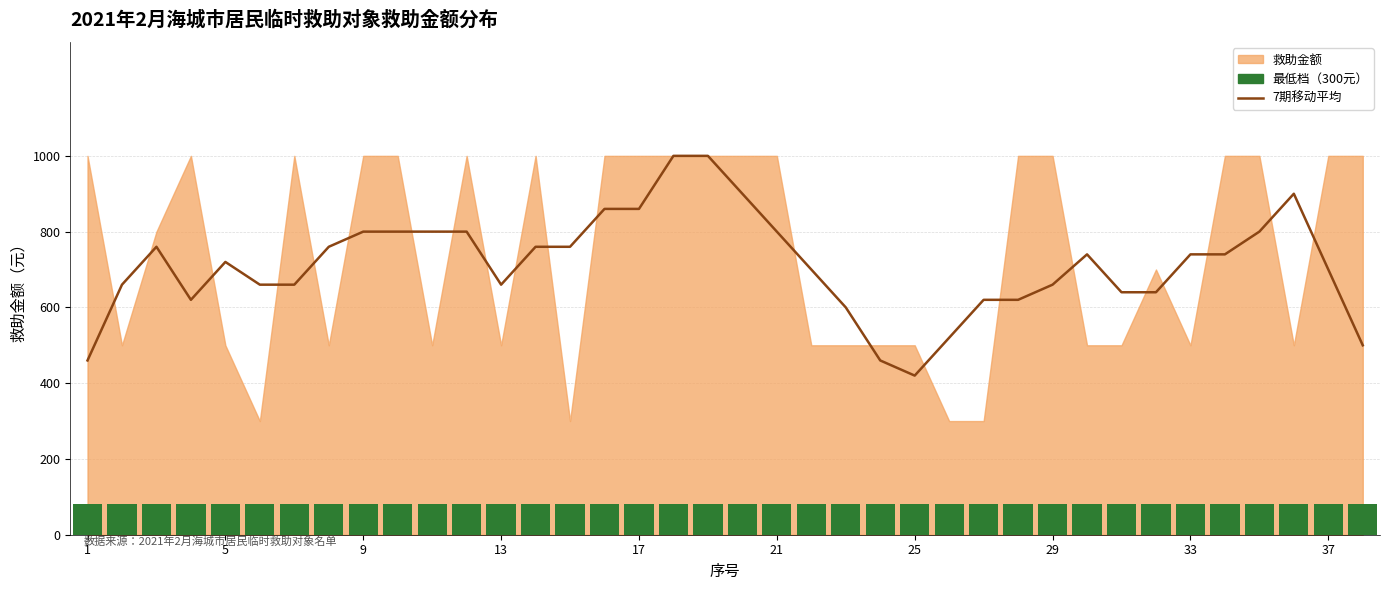

True or false: the data shows 543 at 9.

False